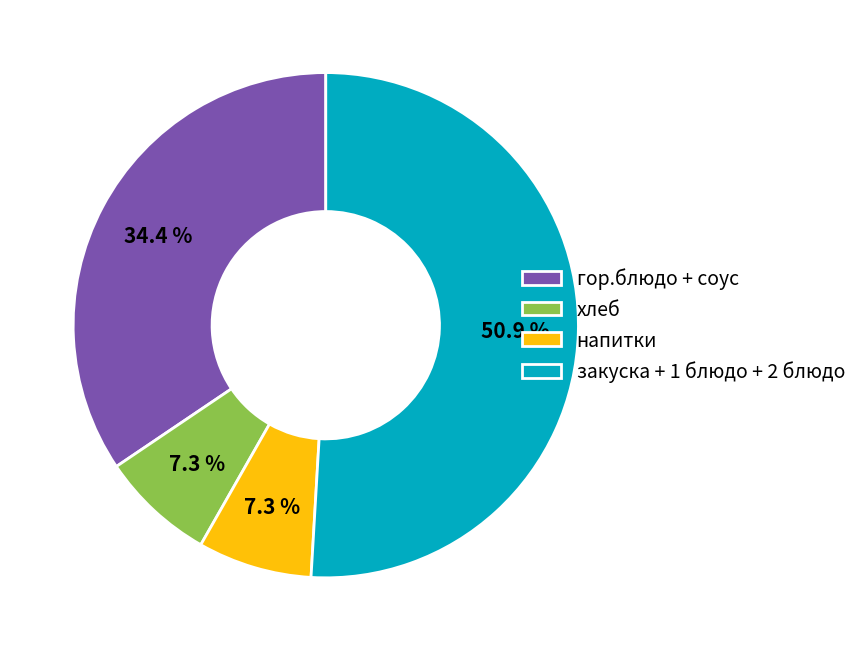

What percentage is NOT represented by напитки?

92.7%